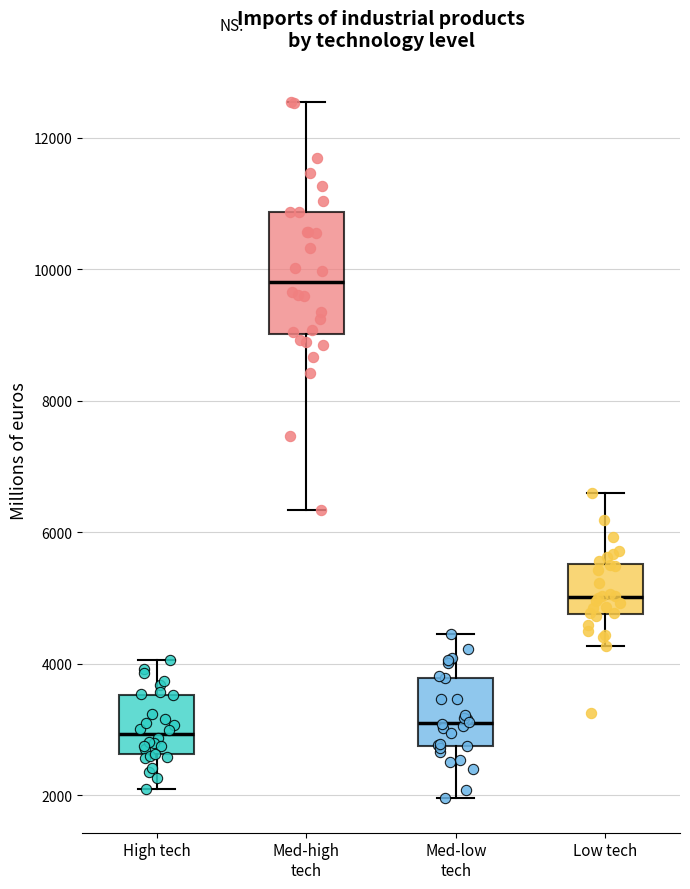

Reading left to right, transcribe this box plot: for each box, give where its median line is, the range the box spans, and where its two whiskers end, as read against the y-axis. The values are not printed on the chart, so give them approximately, as read against the axis.

High tech: median 3000, box 2600 to 3600, whiskers 2000 to 4000
Med-high tech: median 9800, box 9000 to 10800, whiskers 6400 to 12600
Med-low tech: median 3000, box 2800 to 3800, whiskers 2000 to 4400
Low tech: median 5000, box 4800 to 5600, whiskers 4200 to 6600